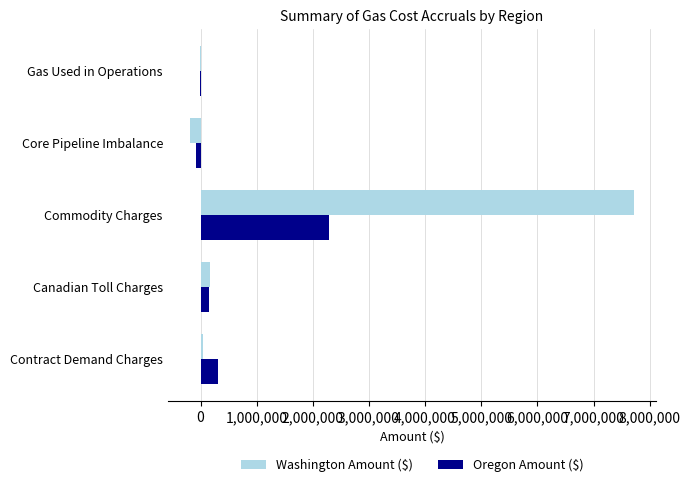

What is the highest value of the Oregon Amount ($) series?

2294323.9